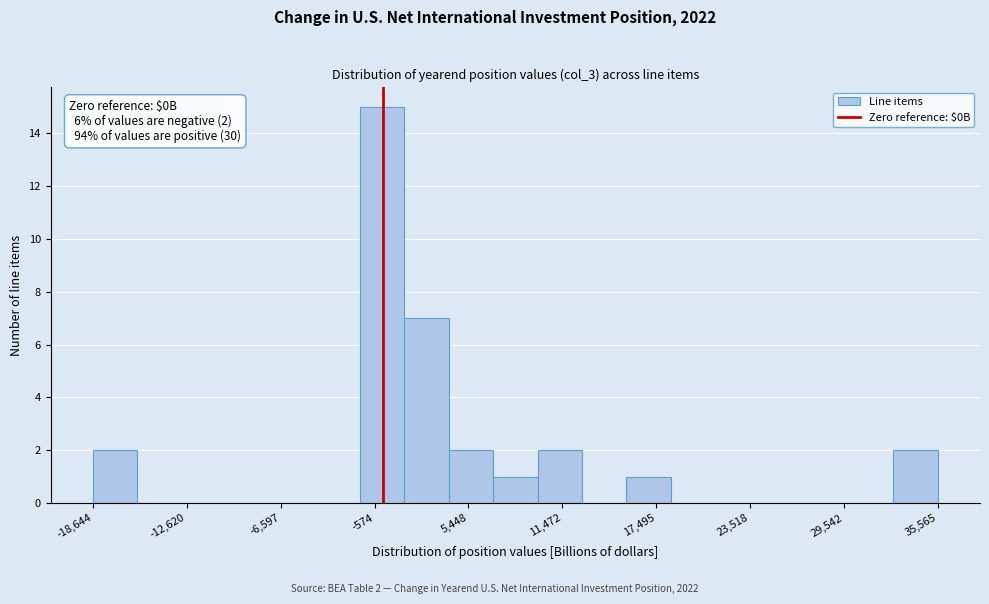

Around what value on the x-axis is the tallest bar? Give the approximate position of its centre, as read against the axis.

0